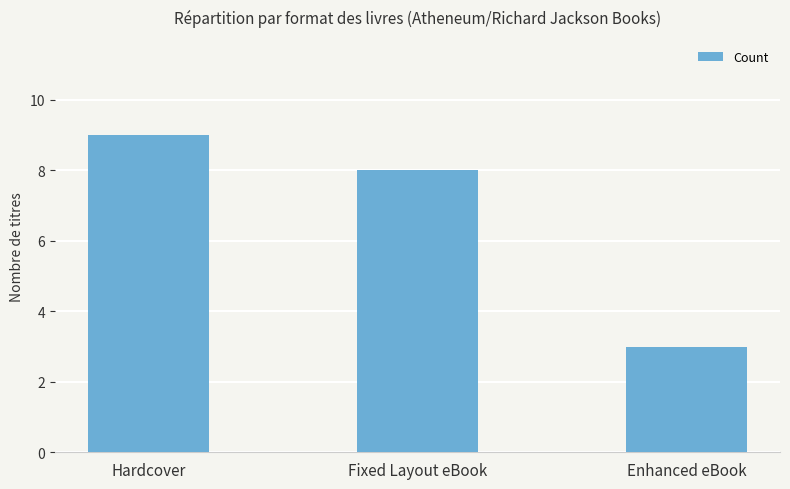

What is the value of the 1st bar from the left?

9